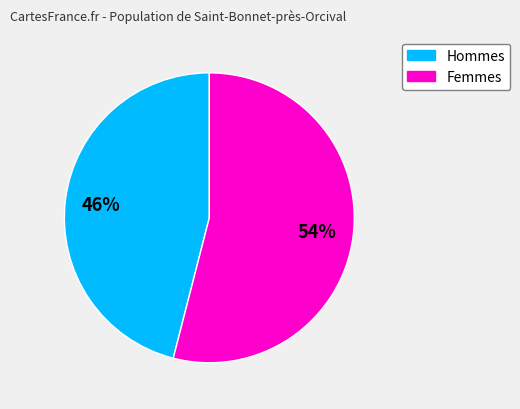

Is there any slice that represents more than half of the pie?

Yes